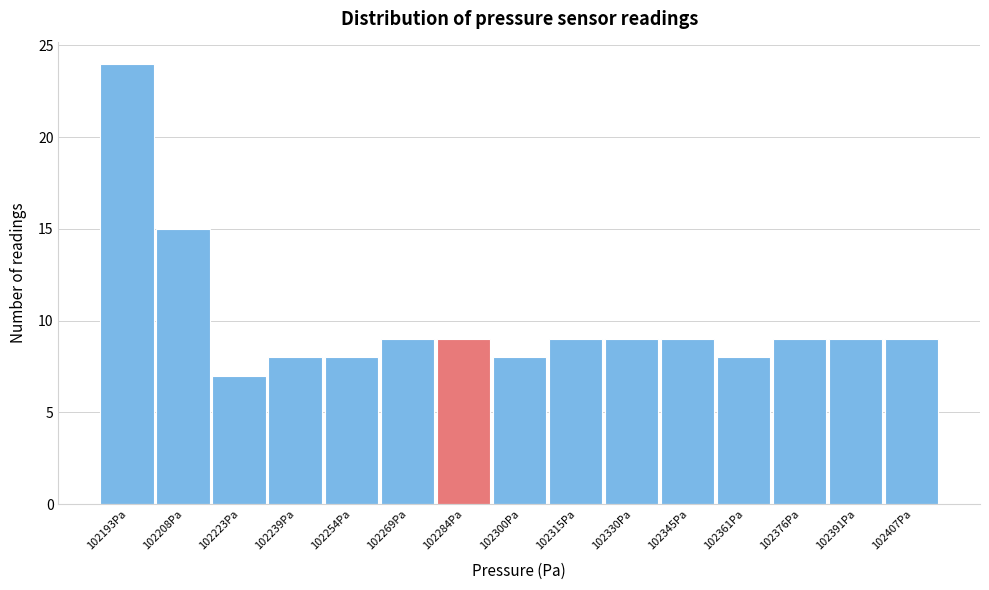

Over which range of the x-axis is the bar tallest?

102186 to 102200